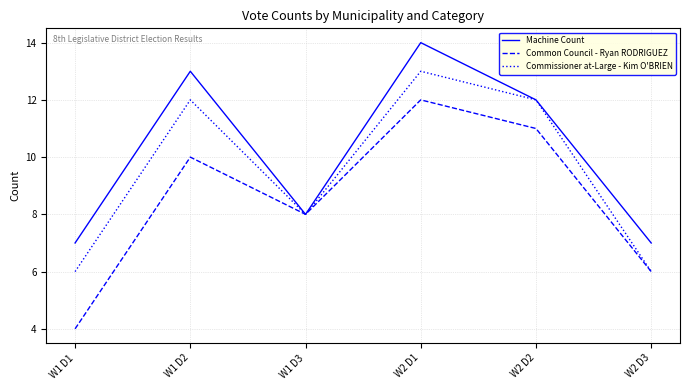

Rank the series by their average value, from highest to lowest.

Machine Count, Commissioner at-Large - Kim O'BRIEN, Common Council - Ryan RODRIGUEZ